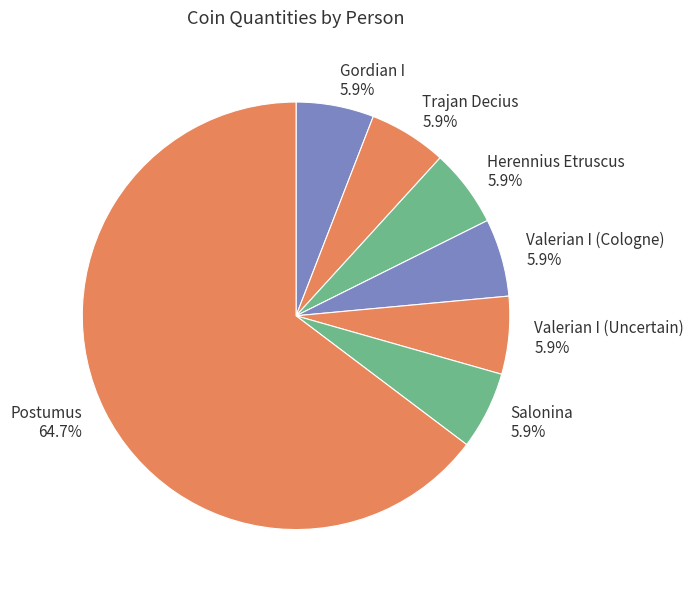

How many segments does this pie chart have?

7